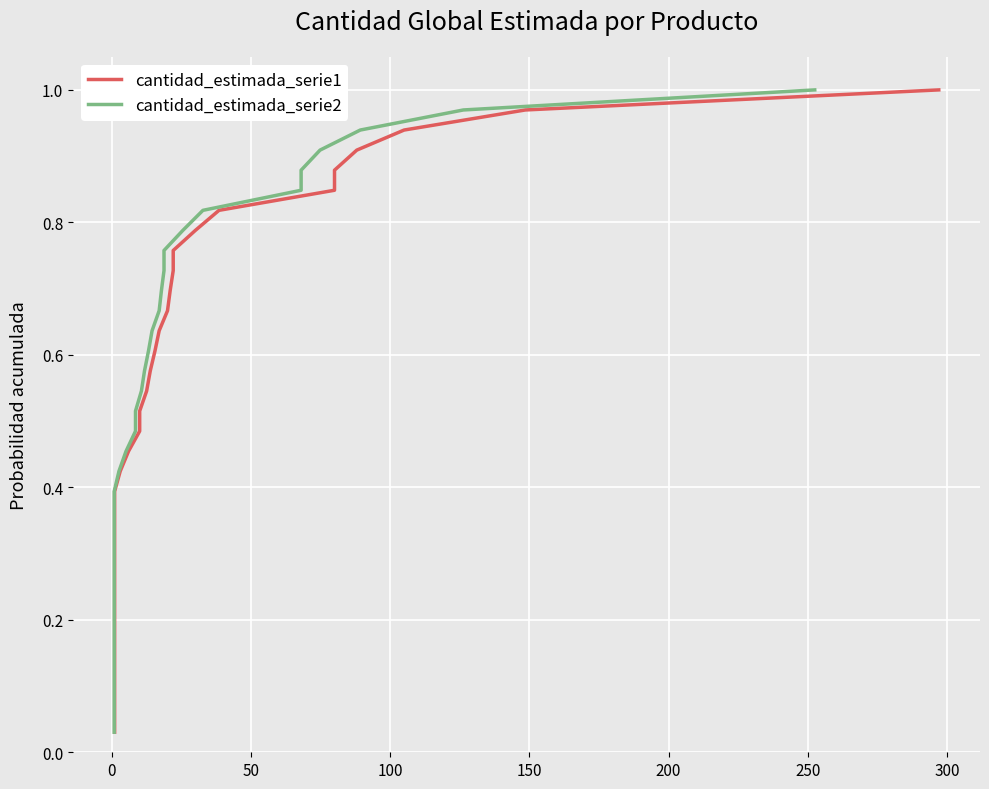

How many data points does each series have?

33